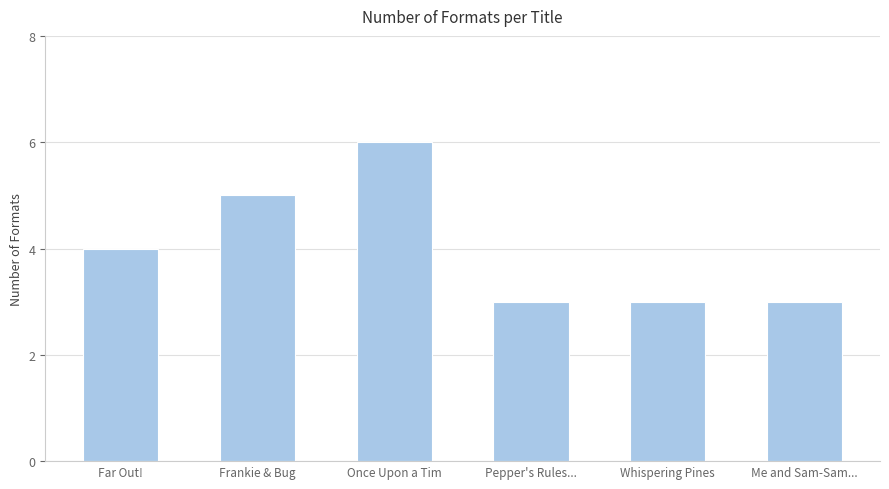

Reading left to right, extract all data points from this chart.

Far Out!=4	Frankie & Bug=5	Once Upon a Tim=6	Pepper's Rules...=3	Whispering Pines=3	Me and Sam-Sam...=3